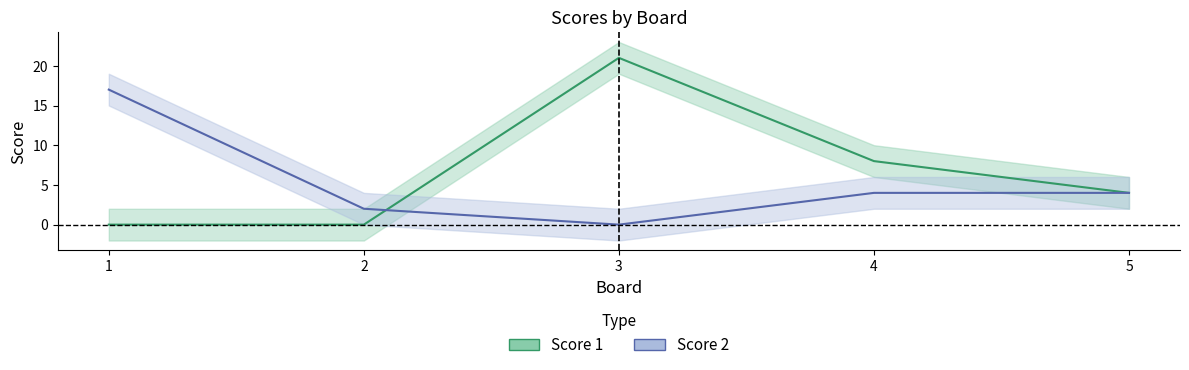

How many lines are shown in the chart?

2